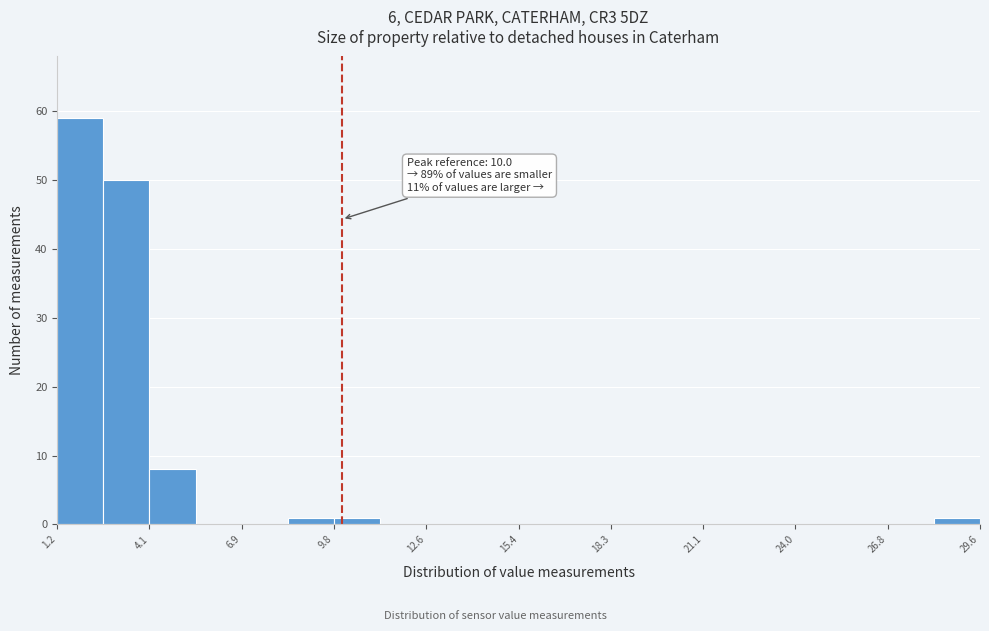

Read against the x-axis, roughly where is the centre of the tallest bar?

2.0